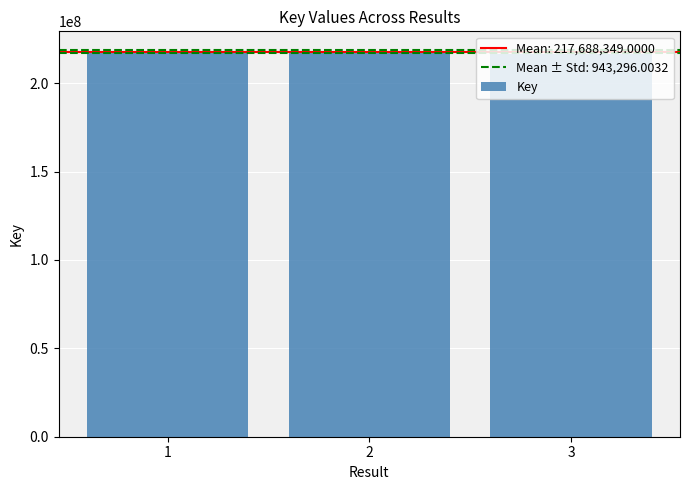

What is the change in value from 2 to 3?

-2001079